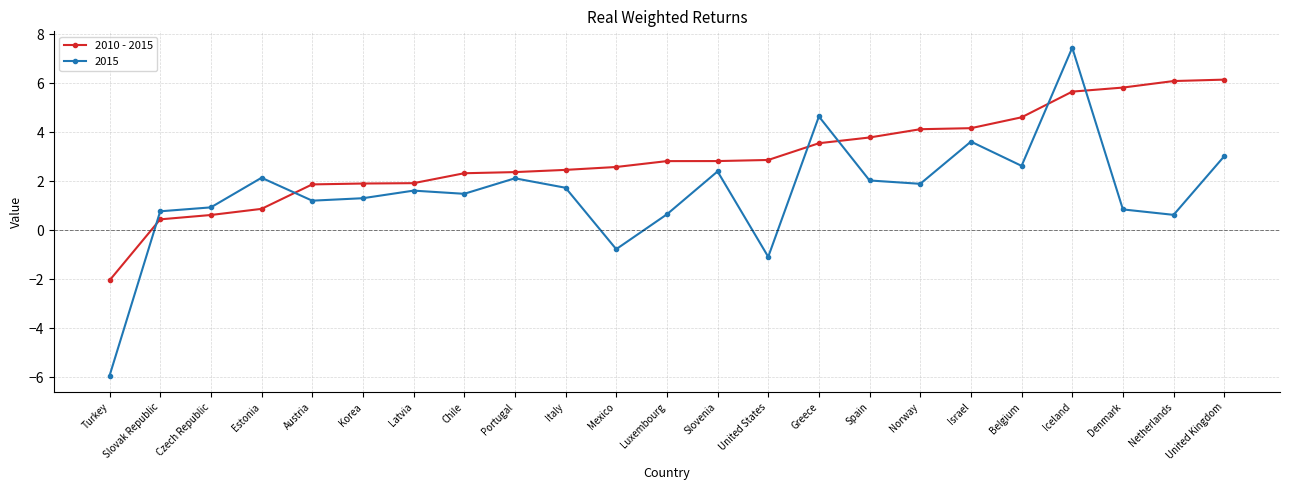

Rank the series by their average value, from lowest to highest.

2015, 2010 - 2015